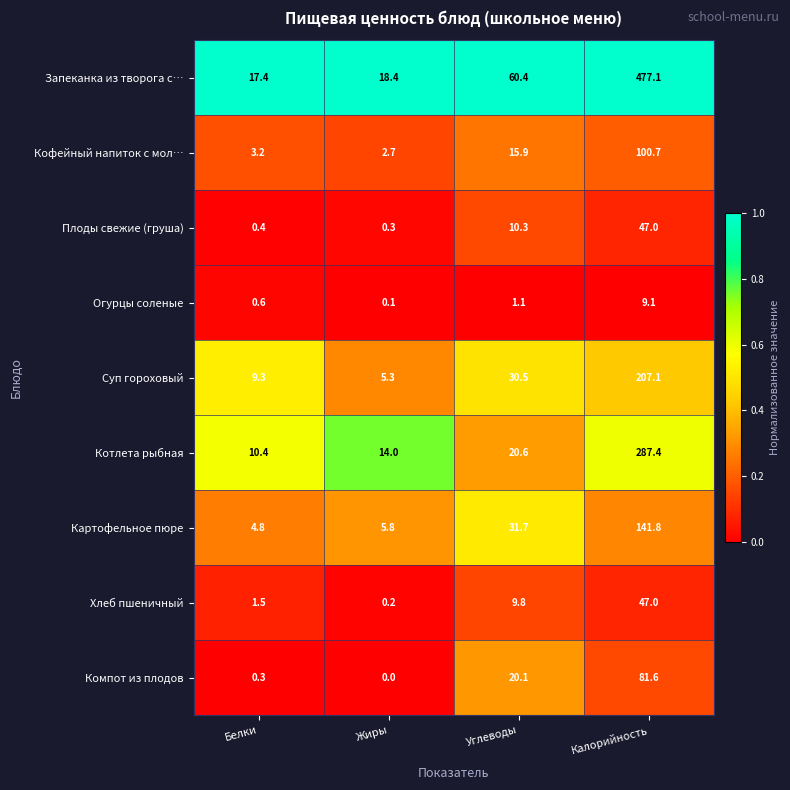

What is the total value across all series at Углеводы?

200.4